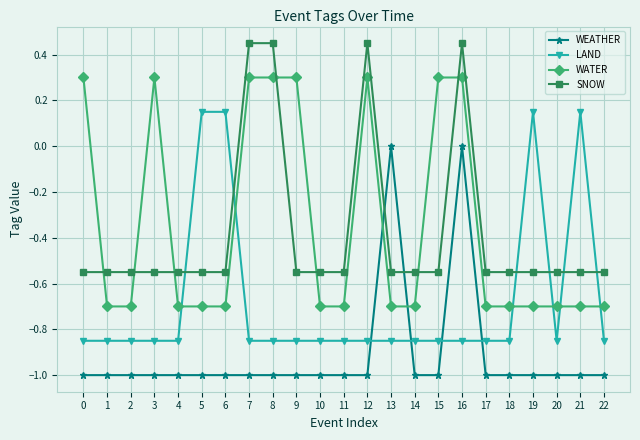

Where is the first local maximum for WATER?

3